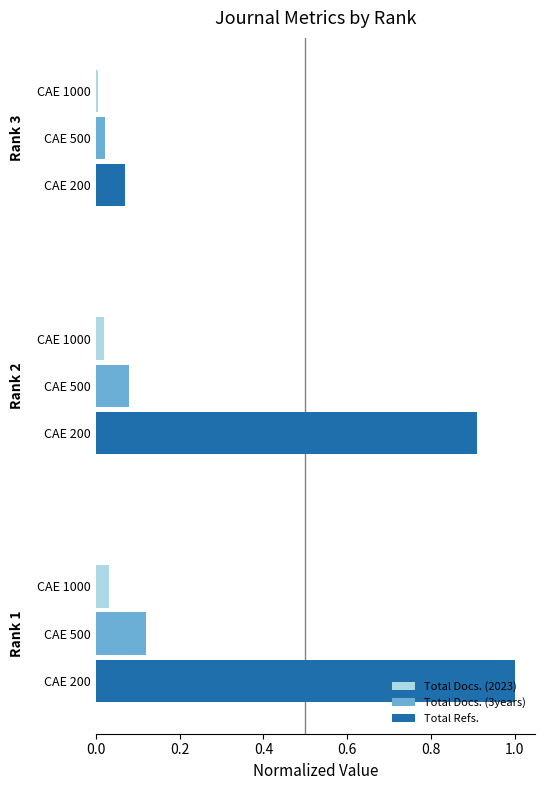

Reading left to right, transcribe all the data shown in this chart.

Total Docs. (2023): 0.0=0.0	0.2=0.0	0.4=0.0
Total Docs. (3years): 0.0=0.1	0.2=0.1	0.4=0.0
Total Refs.: 0.0=1.0	0.2=0.9	0.4=0.1